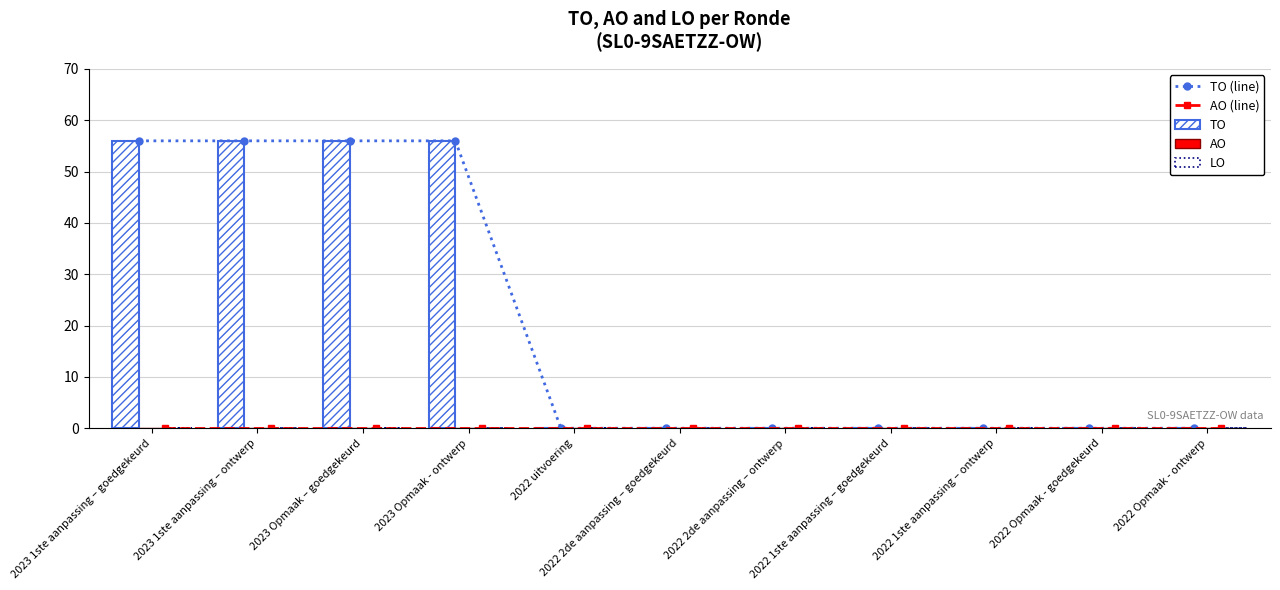

What is the value of the TO (line) point at the 1st from the left?

56